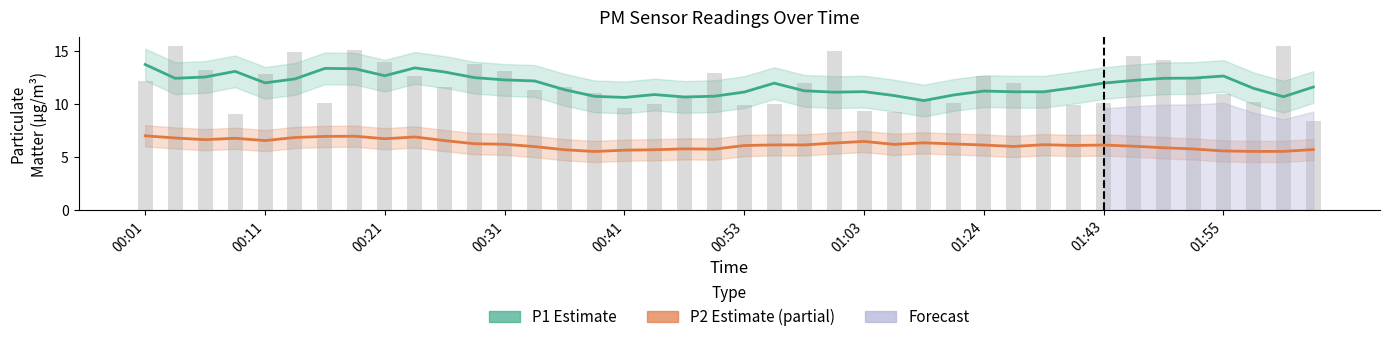

What is the minimum value shown in the chart?

5.5